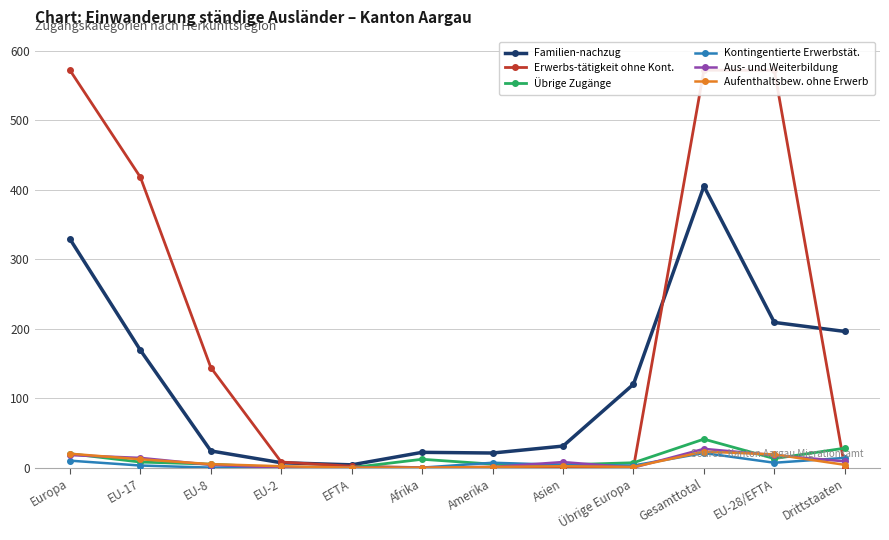

Which category has the lowest value across all series?

Afrika